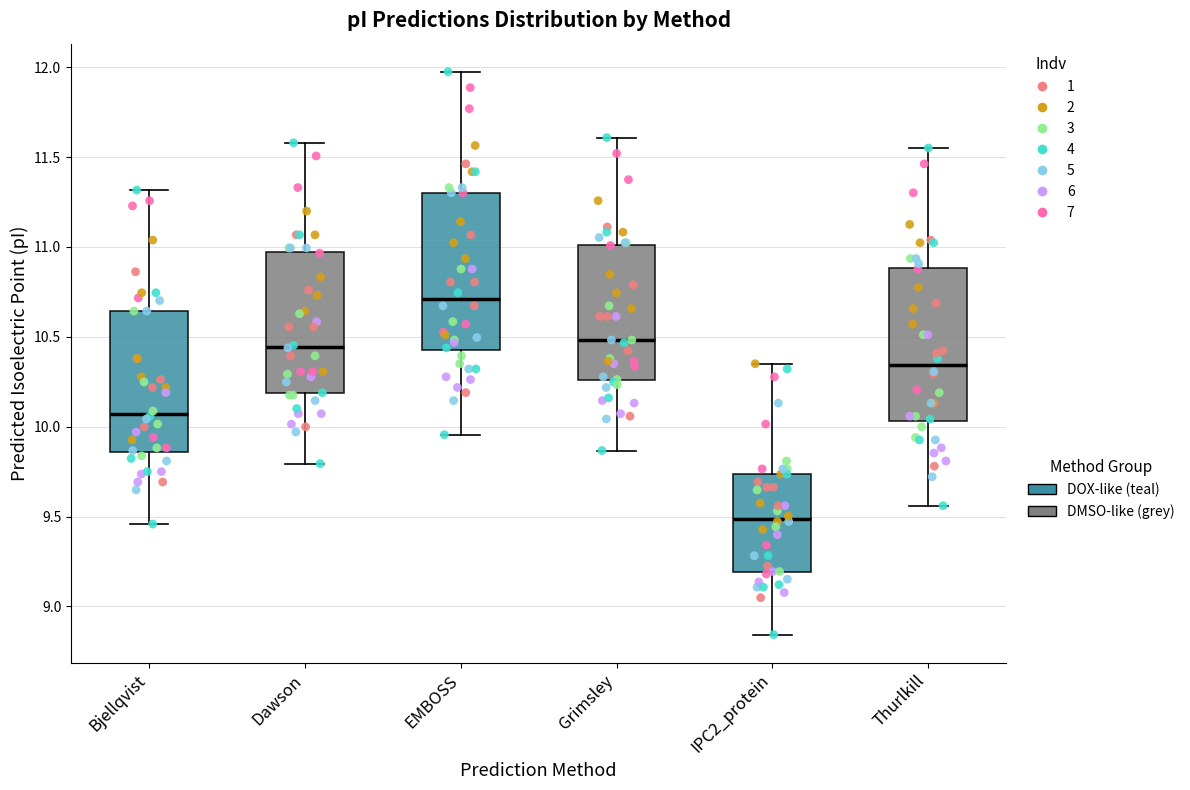

Reading left to right, read every box against the y-axis: the position of its median line, the range the box covers, and the ends of its whiskers. The values are not printed on the chart, so give them approximately, as read against the axis.

Bjellqvist: median 10.05, box 9.85 to 10.65, whiskers 9.45 to 11.30
Dawson: median 10.45, box 10.20 to 10.95, whiskers 9.80 to 11.60
EMBOSS: median 10.70, box 10.45 to 11.30, whiskers 9.95 to 11.95
Grimsley: median 10.50, box 10.25 to 11.00, whiskers 9.85 to 11.60
IPC2_protein: median 9.50, box 9.20 to 9.75, whiskers 8.85 to 10.35
Thurlkill: median 10.35, box 10.05 to 10.90, whiskers 9.55 to 11.55